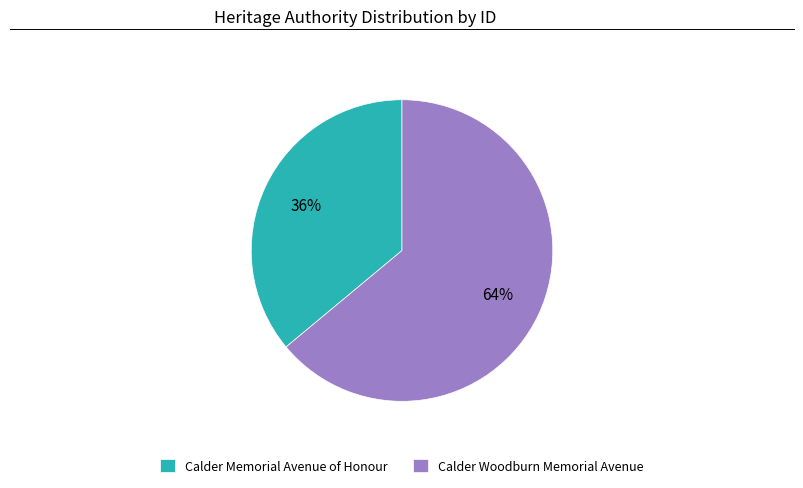

Is the sum of Calder Memorial Avenue of Honour and Calder Woodburn Memorial Avenue greater than half?

Yes